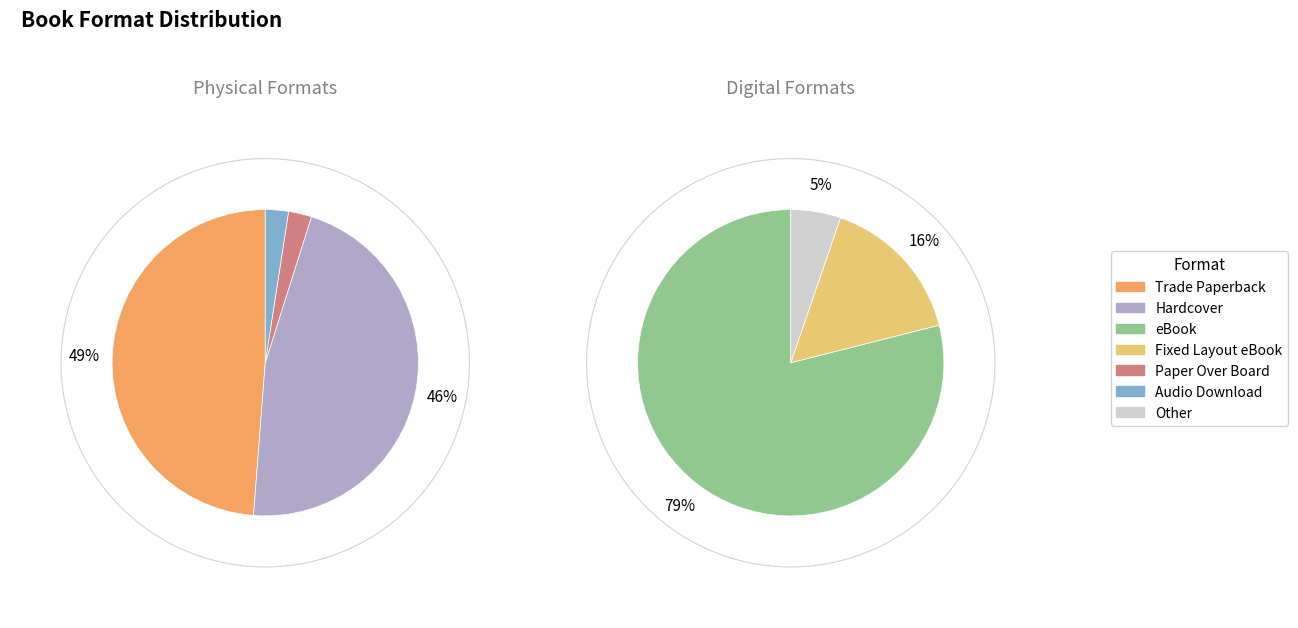

Combined, do Paper Over Board and Audio Download account for over 50%?

No